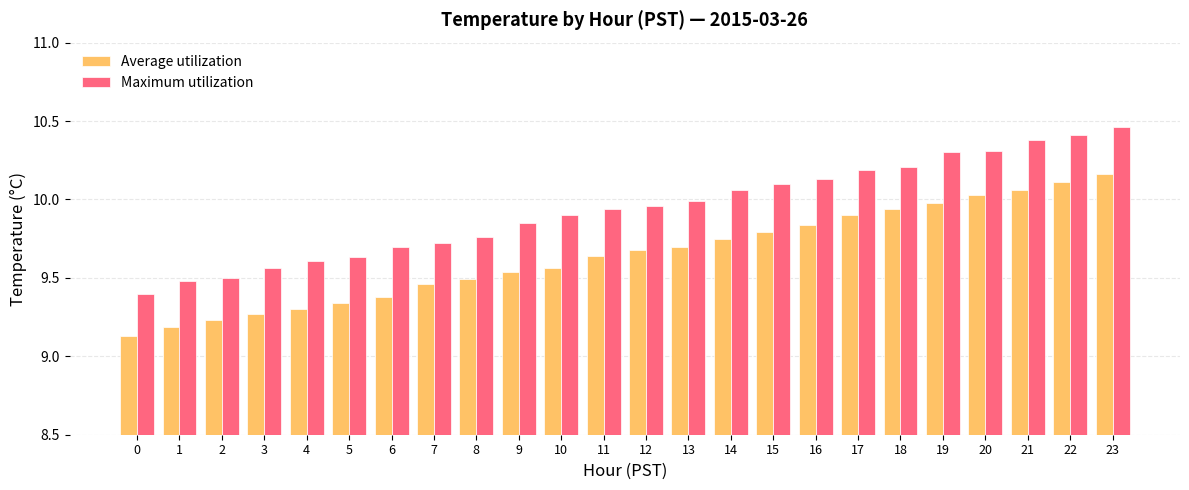

At which category is the sum across all series the highest?

23